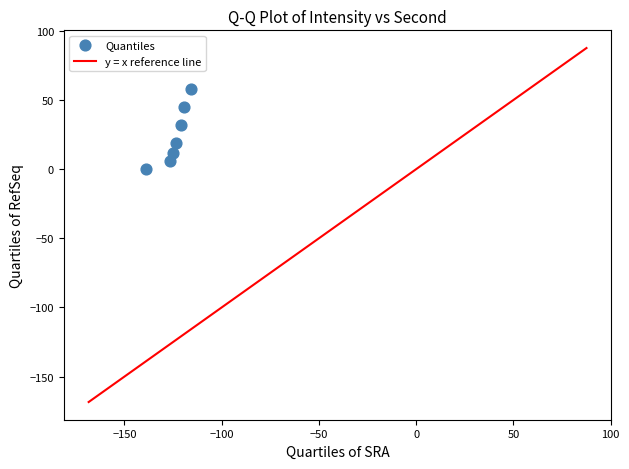

What Y value in the scatter plot is closest to 29?

32